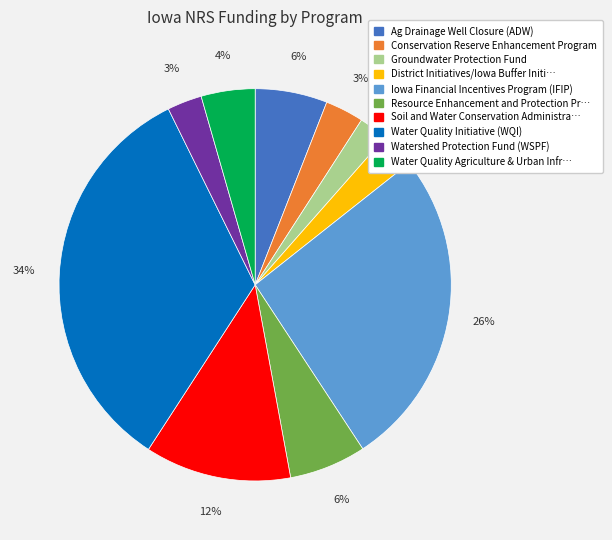

Is there a majority slice in this chart?

No